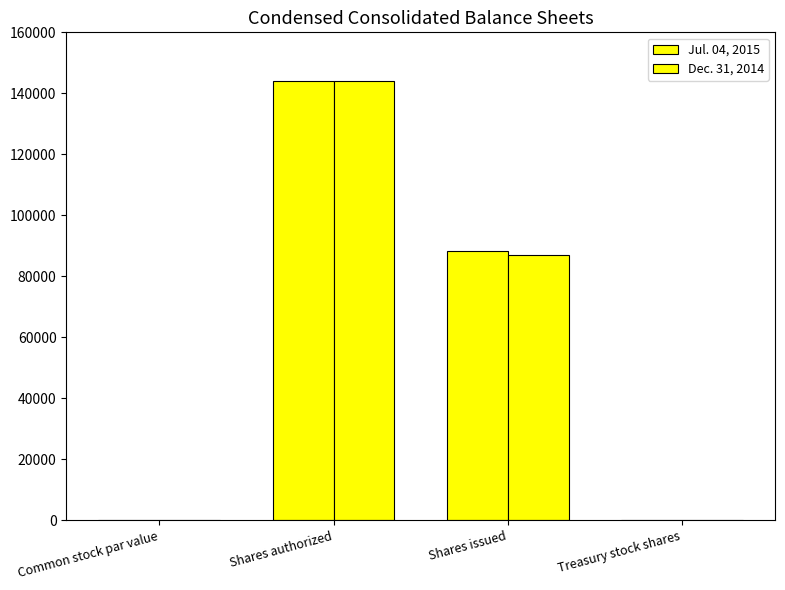

Are the bars grouped side by side (vs. stacked)?

Yes